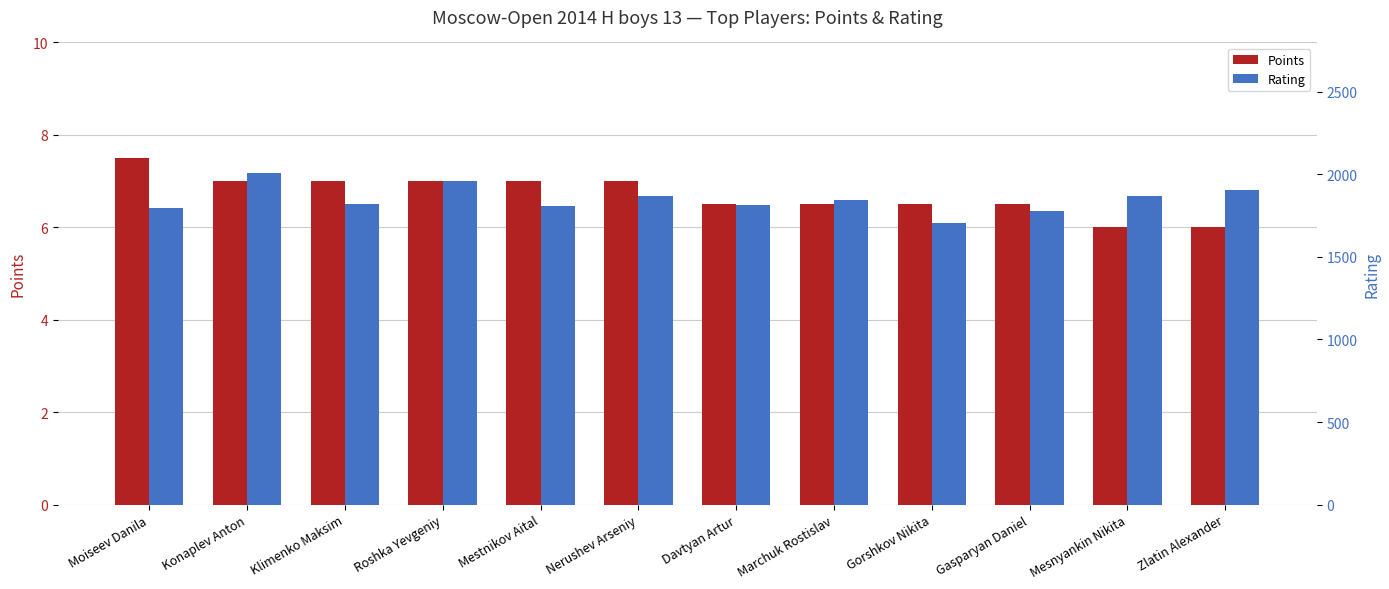

At which label is Rating closest to 1856?

Marchuk Rostislav